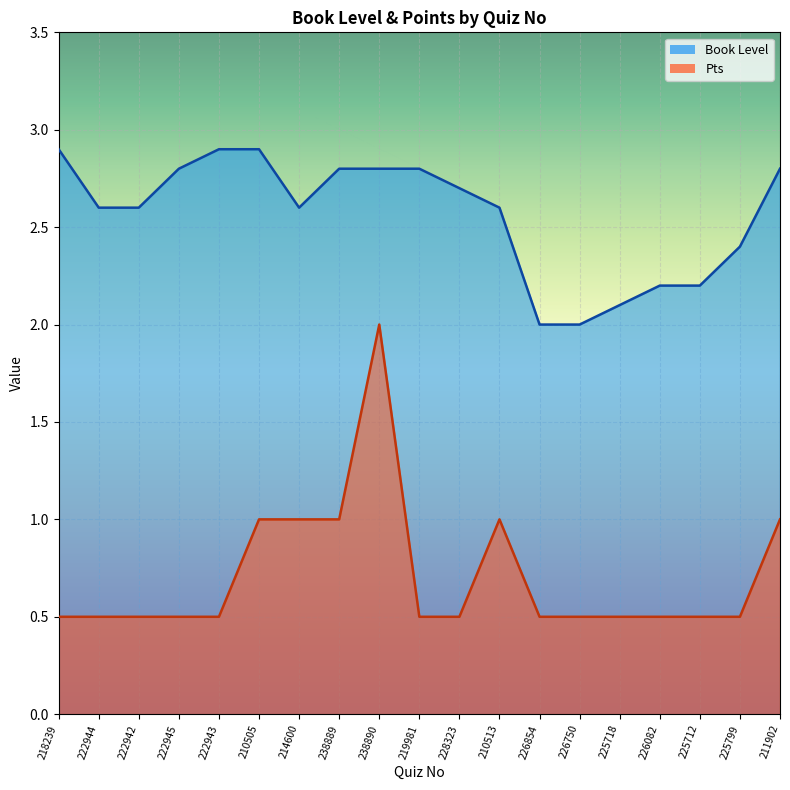

Where is the first local maximum for Pts?

238890